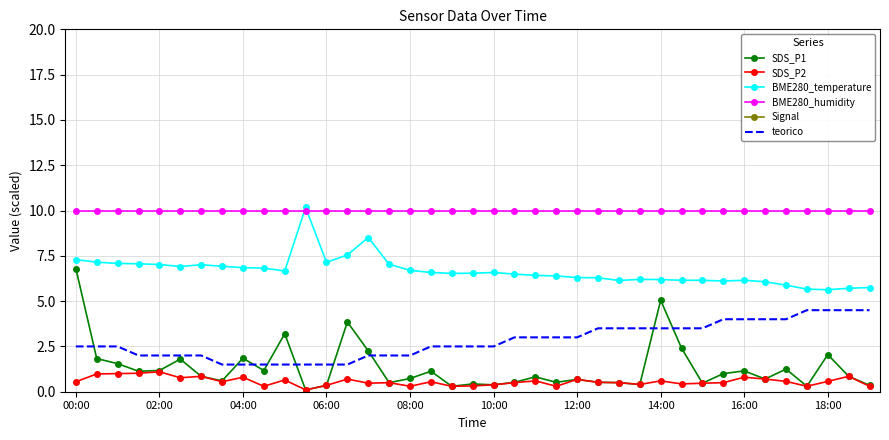

Is it true that BME280_humidity equals 10.0 at 08:00?

True